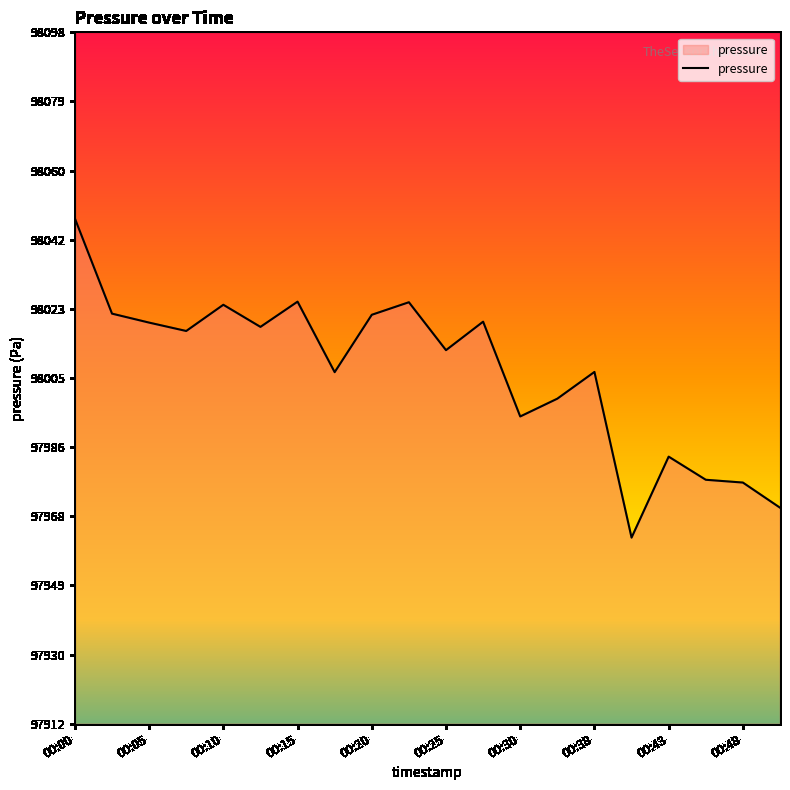

What is the smallest value displayed?

97962.3